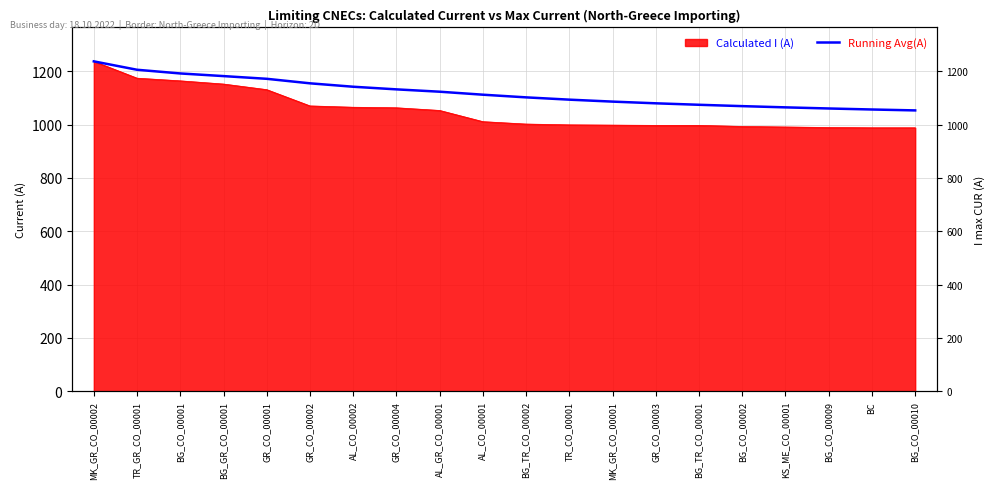

List the labels in order of value, largest first.

MK_GR_CO_00002, TR_GR_CO_00001, BG_CO_00001, BG_GR_CO_00001, GR_CO_00001, GR_CO_00002, AL_CO_00002, GR_CO_00004, AL_GR_CO_00001, AL_CO_00001, BG_TR_CO_00002, TR_CO_00001, MK_GR_CO_00001, GR_CO_00003, BG_TR_CO_00001, BG_CO_00002, KS_ME_CO_00001, BG_CO_00009, BC, BG_CO_00010